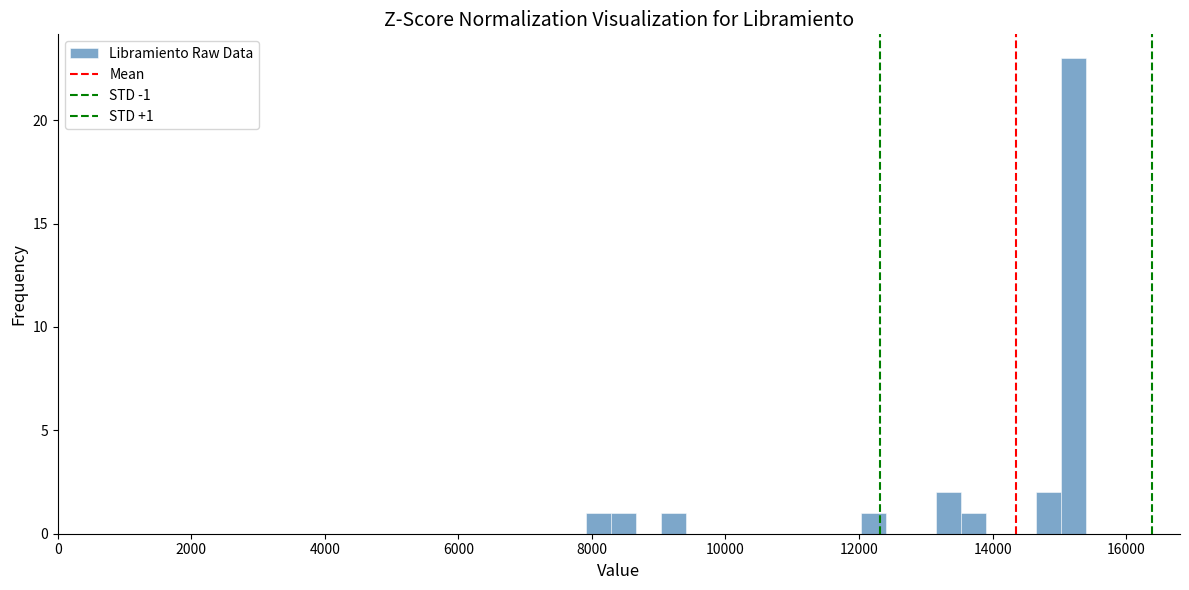

Read against the x-axis, roughly where is the centre of the tallest bar?

15200